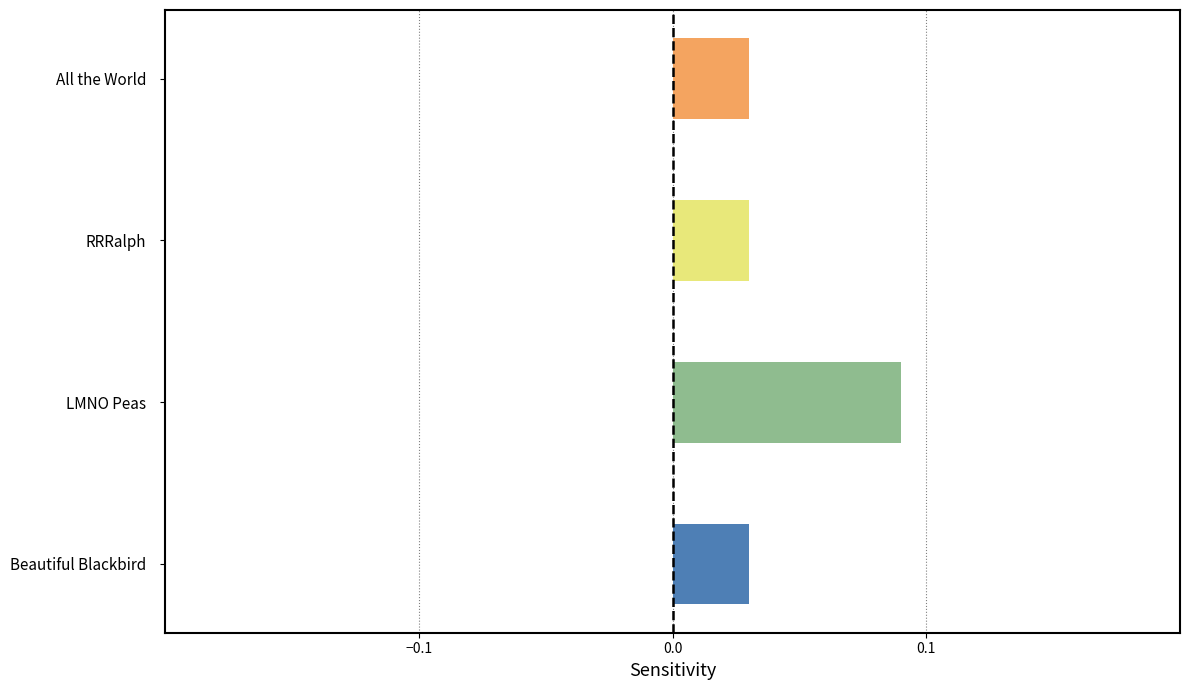

Are the bars horizontal?

Yes